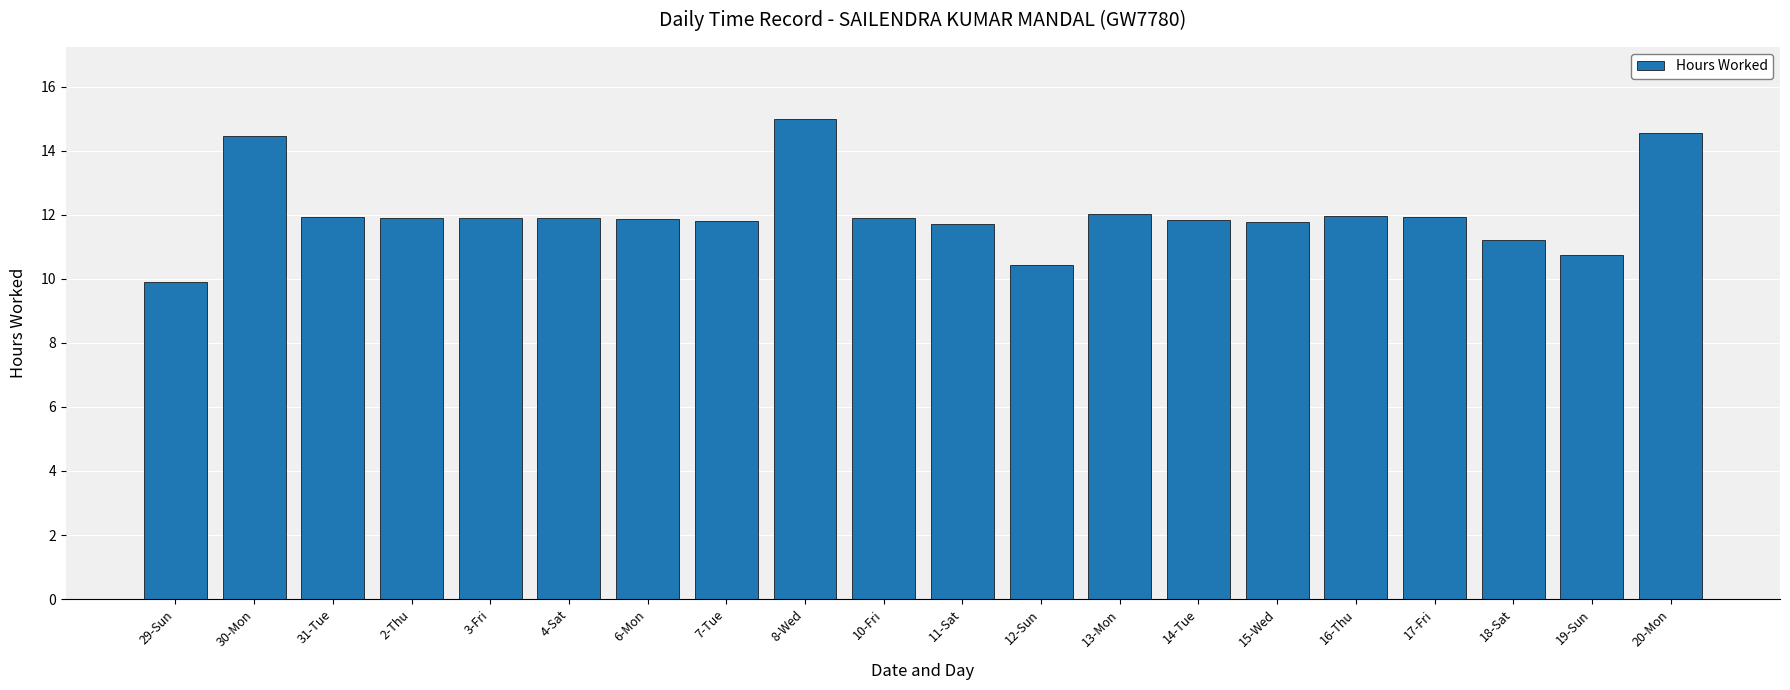

What is the approximate value at 20-Mon?

14.5